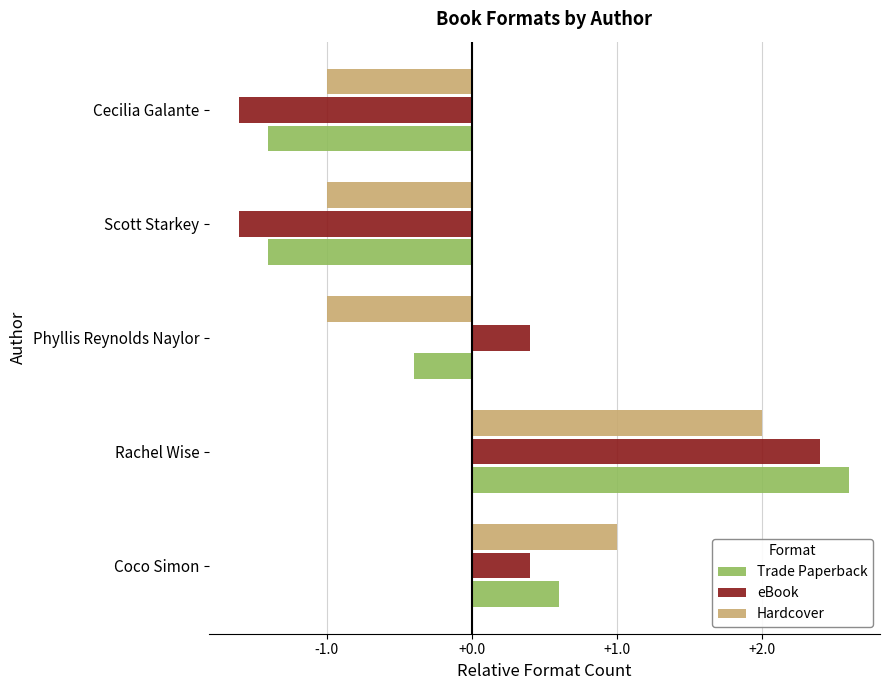

What is the difference between the eBook values at Rachel Wise and Phyllis Reynolds Naylor?

2.0